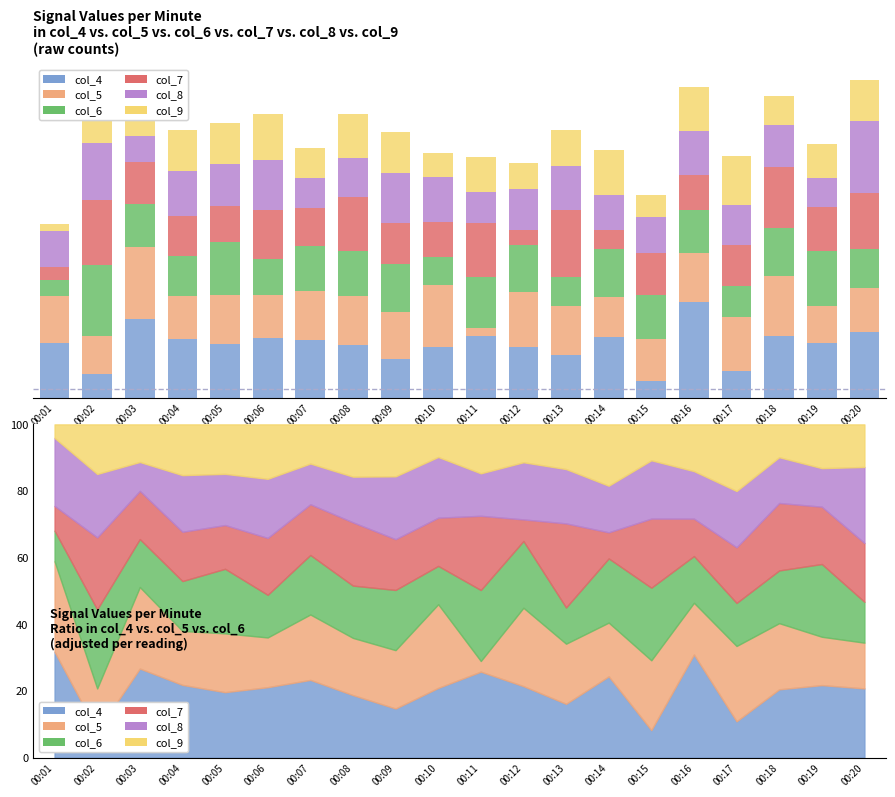

At which label is col_8 closest to 209?

00:09